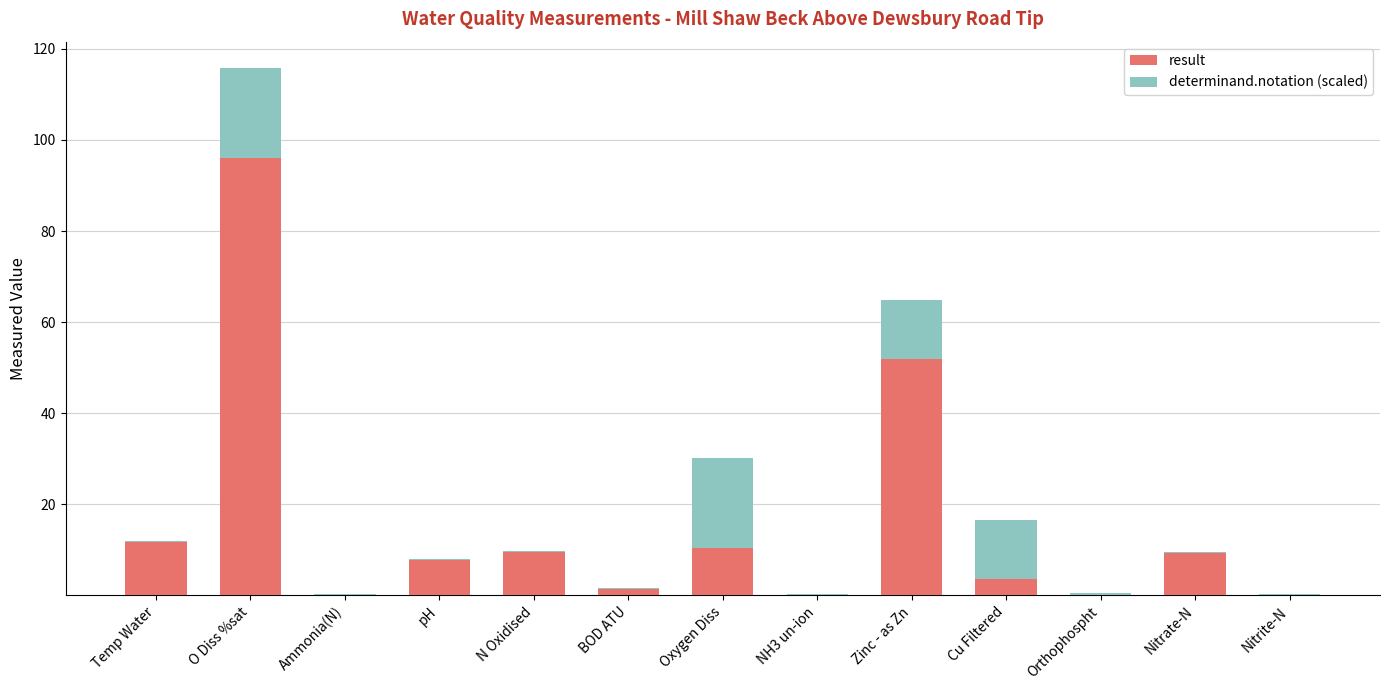

Is it true that result equals 9.5 at N Oxidised?

True